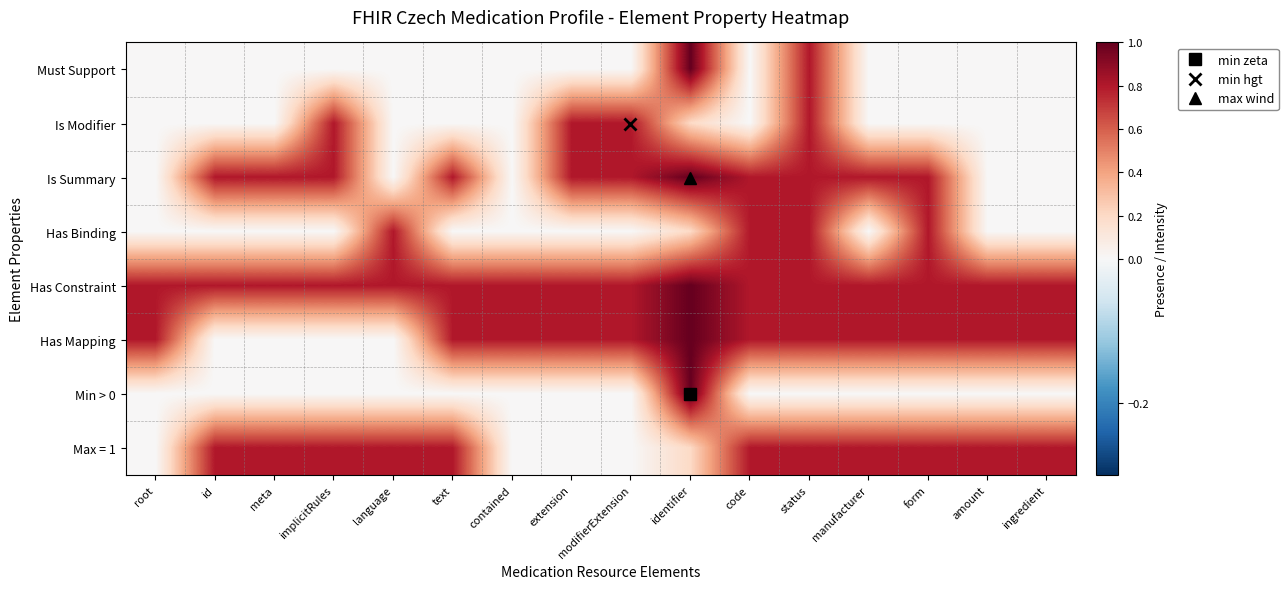

Reading right to left, extract all data points from this chart.

Must Support: ingredient=0.0	amount=0.0	form=0.0	manufacturer=0.0	status=0.8	code=0.0	identifier=1.0	modifierExtension=0.0	extension=0.0	contained=0.0	text=0.0	language=0.0	implicitRules=0.0	meta=0.0	id=0.0	root=0.0
Is Modifier: ingredient=0.0	amount=0.0	form=0.0	manufacturer=0.0	status=0.8	code=0.0	identifier=0.2	modifierExtension=0.8	extension=0.8	contained=0.0	text=0.0	language=0.0	implicitRules=0.8	meta=0.0	id=0.0	root=0.0
Is Summary: ingredient=0.0	amount=0.0	form=0.8	manufacturer=0.8	status=0.8	code=0.8	identifier=1.0	modifierExtension=0.8	extension=0.8	contained=0.0	text=0.8	language=0.0	implicitRules=0.8	meta=0.8	id=0.8	root=0.0
Has Binding: ingredient=0.0	amount=0.0	form=0.8	manufacturer=0.0	status=0.8	code=0.8	identifier=0.2	modifierExtension=0.0	extension=0.0	contained=0.0	text=0.0	language=0.8	implicitRules=0.0	meta=0.0	id=0.0	root=0.0
Has Constraint: ingredient=0.8	amount=0.8	form=0.8	manufacturer=0.8	status=0.8	code=0.8	identifier=1.0	modifierExtension=0.8	extension=0.8	contained=0.8	text=0.8	language=0.8	implicitRules=0.8	meta=0.8	id=0.8	root=0.8
Has Mapping: ingredient=0.8	amount=0.8	form=0.8	manufacturer=0.8	status=0.8	code=0.8	identifier=1.0	modifierExtension=0.8	extension=0.8	contained=0.8	text=0.8	language=0.0	implicitRules=0.0	meta=0.0	id=0.0	root=0.8
Min > 0: ingredient=0.0	amount=0.0	form=0.0	manufacturer=0.0	status=0.0	code=0.0	identifier=1.0	modifierExtension=0.0	extension=0.0	contained=0.0	text=0.0	language=0.0	implicitRules=0.0	meta=0.0	id=0.0	root=0.0
Max = 1: ingredient=0.8	amount=0.8	form=0.8	manufacturer=0.8	status=0.8	code=0.8	identifier=0.2	modifierExtension=0.0	extension=0.0	contained=0.0	text=0.8	language=0.8	implicitRules=0.8	meta=0.8	id=0.8	root=0.0